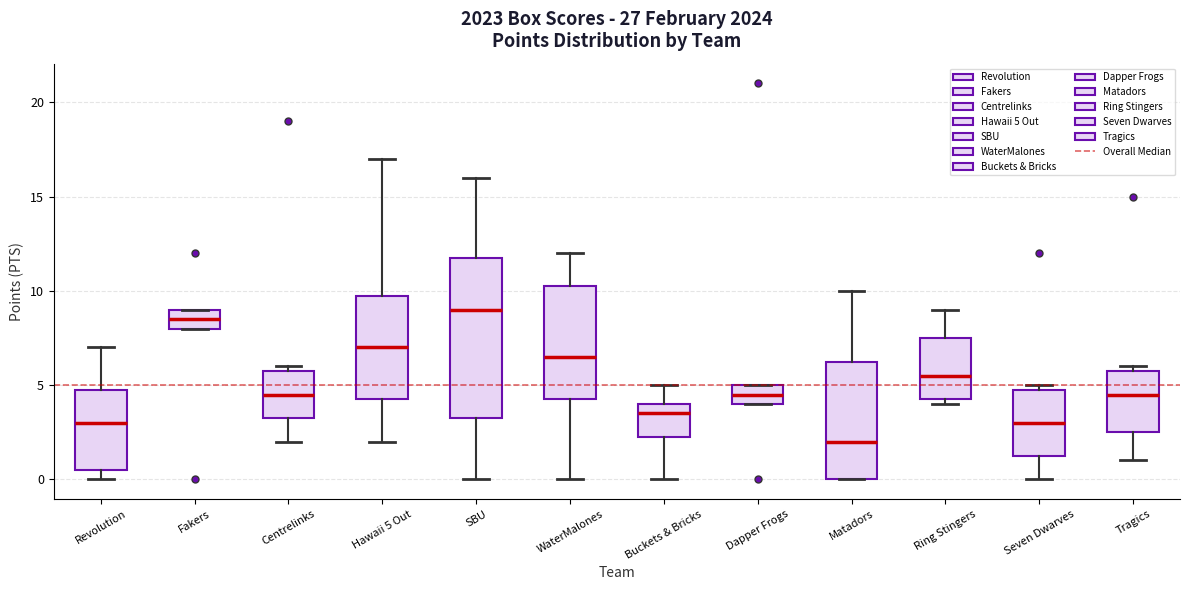

Which box has the lowest median line?

Matadors